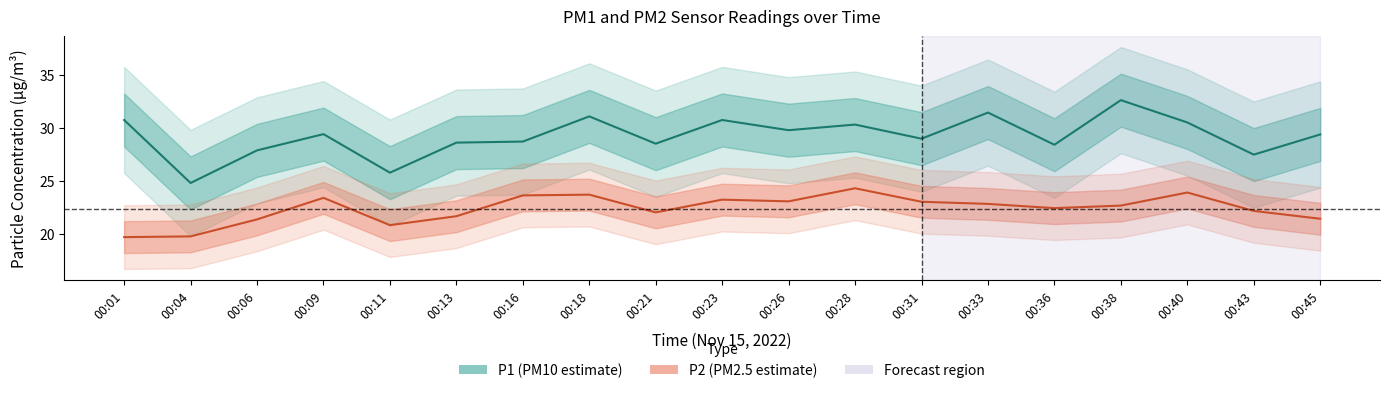

What is the average value of the P1 series?

29.2